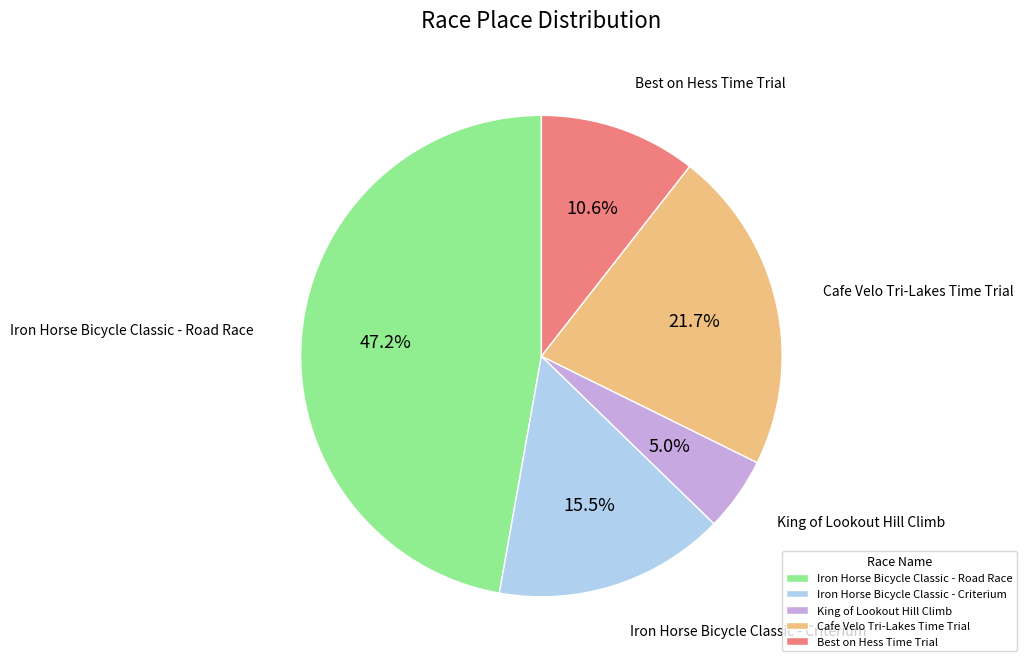

How many slices are in this pie chart?

5